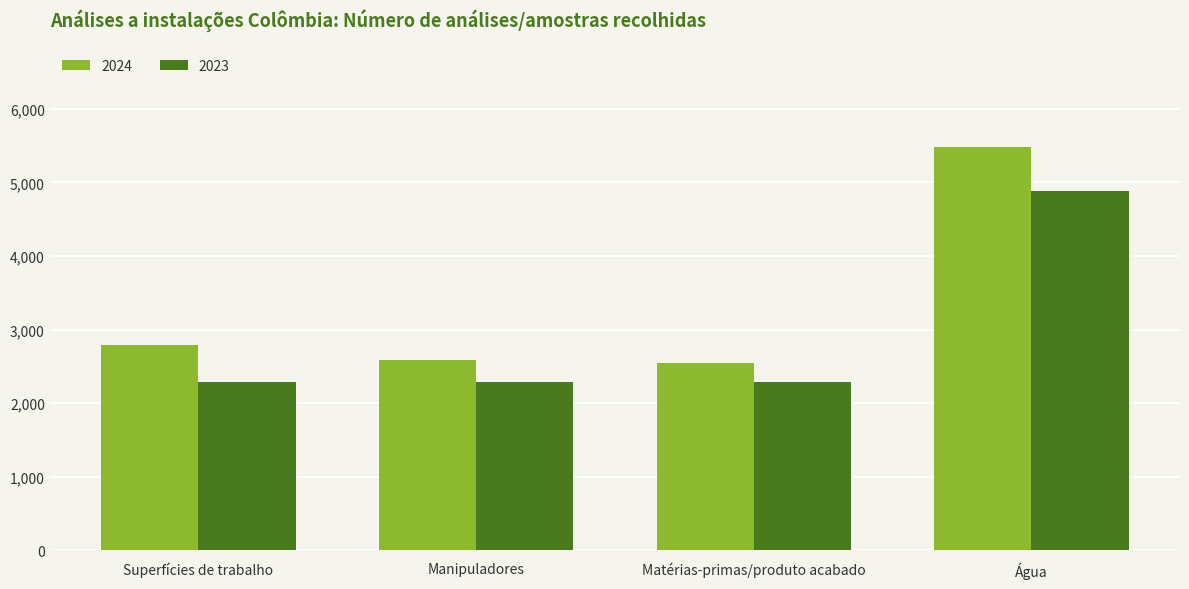

Which series has the widest spread of values?

2024